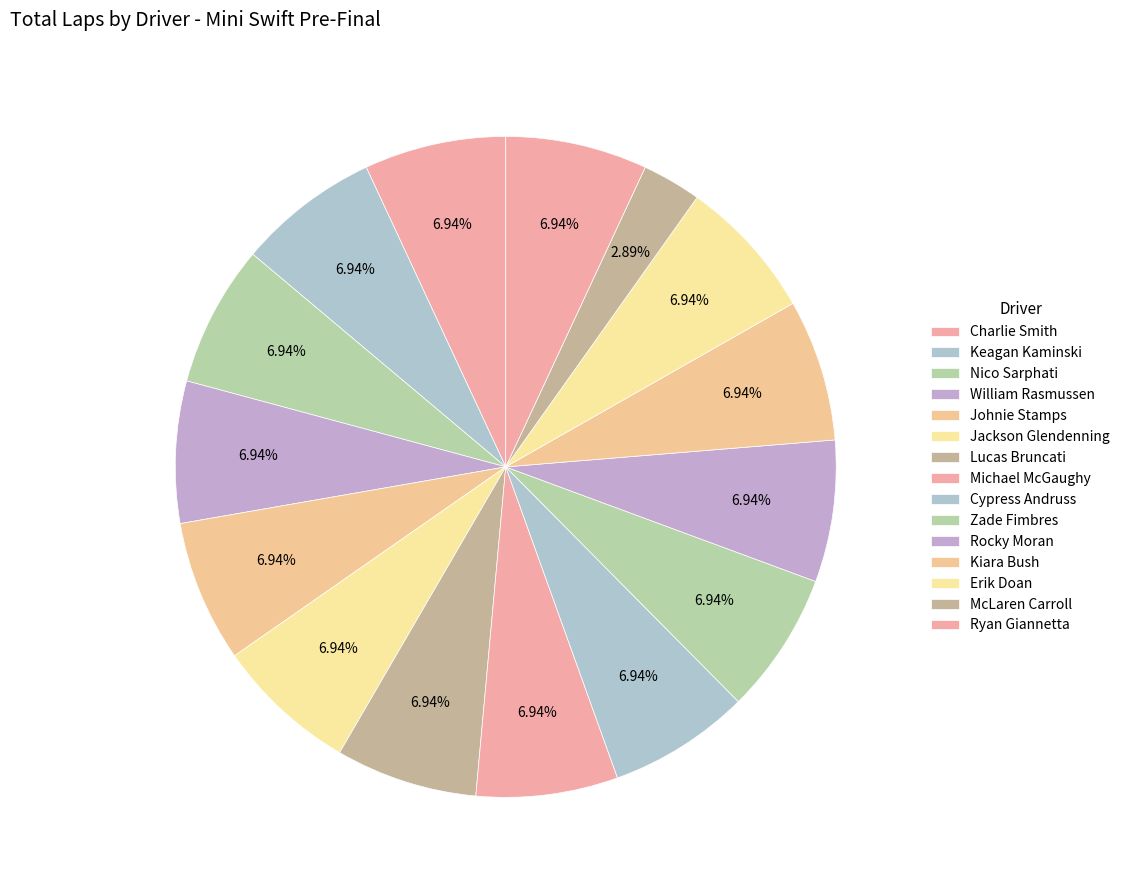

What percentage is the Michael McGaughy slice, to the nearest percent?

7%